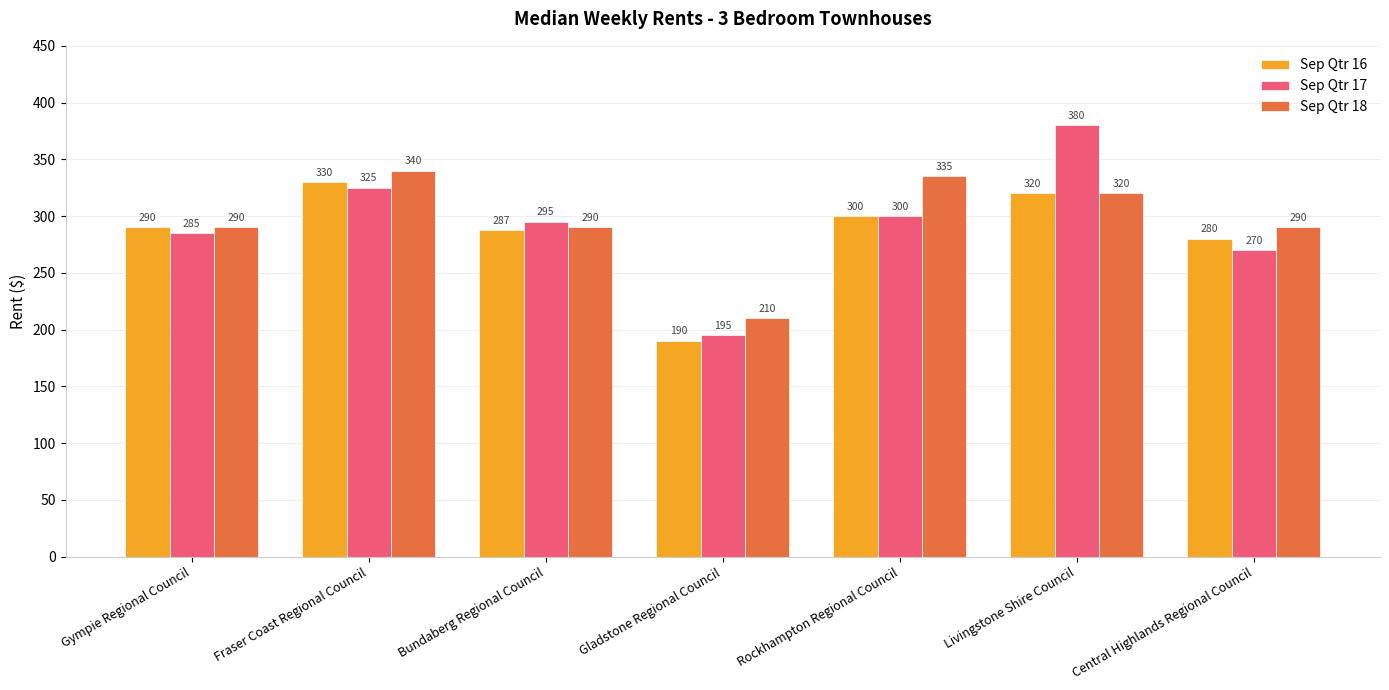

How many categories are shown in the chart?

7